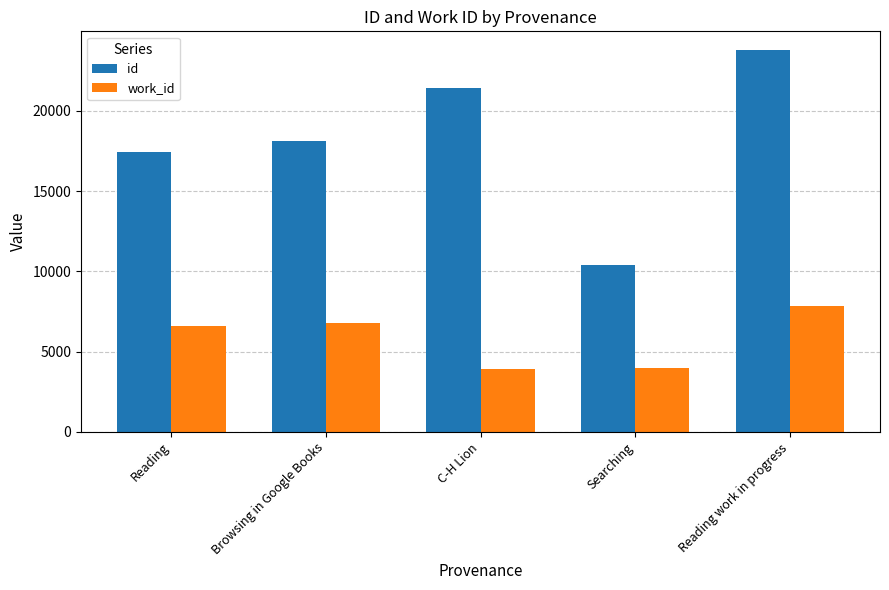

How many values in the work_id series are below 6572?

2